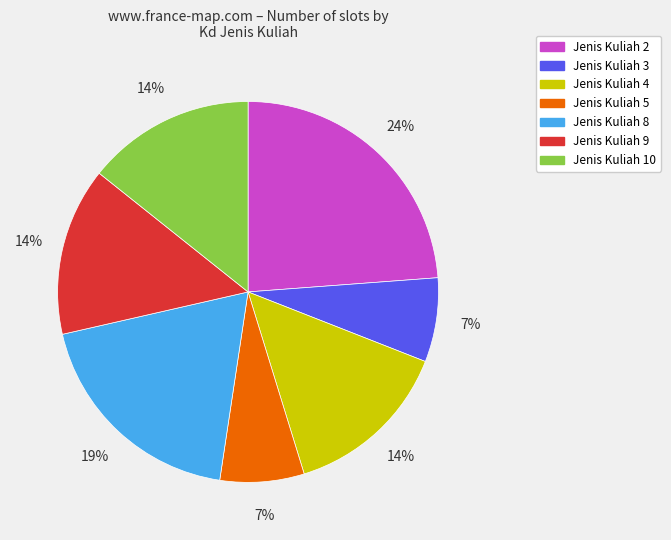

What percentage is the Jenis Kuliah 10 slice, to the nearest percent?

14%